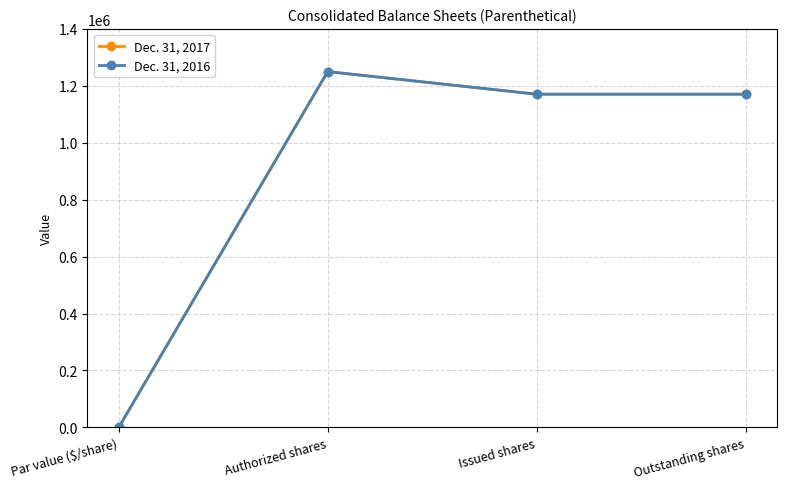

How many interior local peaks does the Dec. 31, 2017 series have?

1